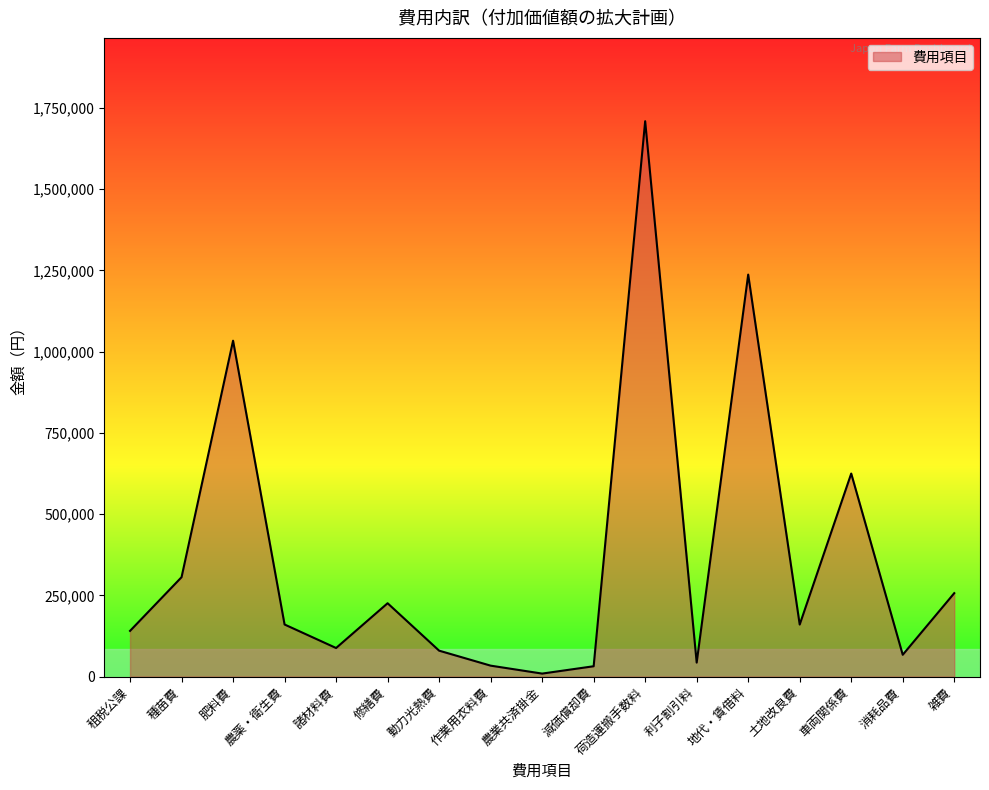

What is the change in value from 減価償却費 to 消耗品費?

+35282